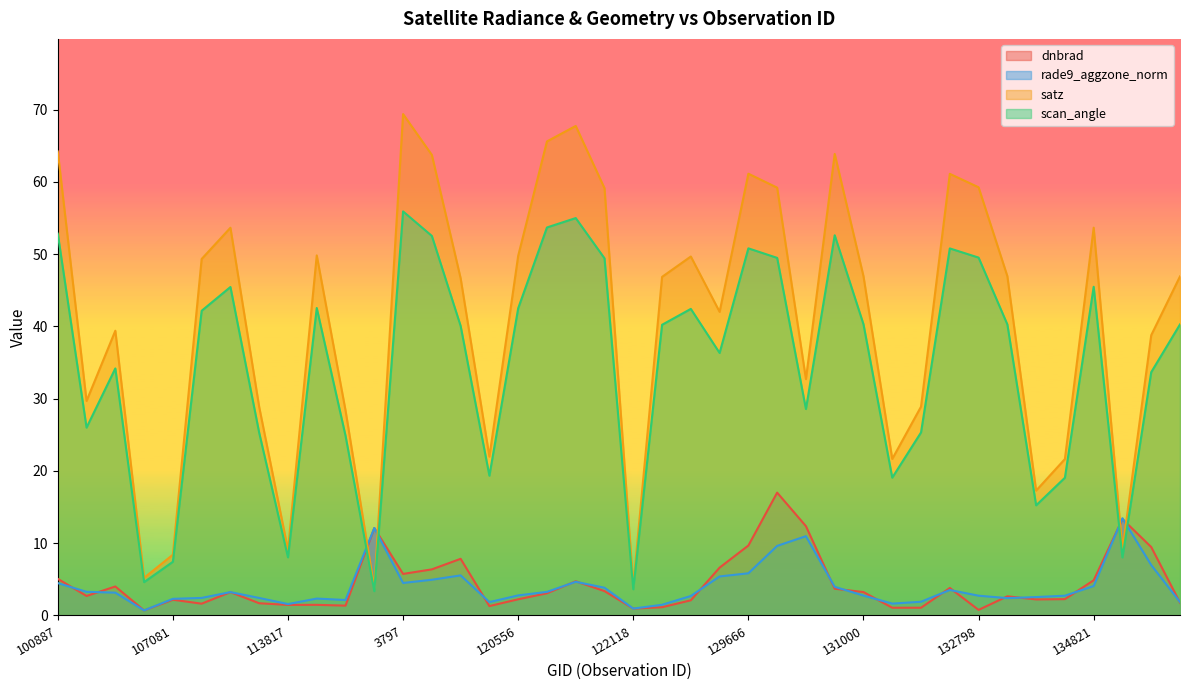

Reading left to right, what are all the values shown in this chart?

dnbrad: 100887=5.1	103720=2.7	104315=4.0	104431=0.7	107081=2.2	109184=1.6	113477=3.2	113644=1.7	113817=1.5	115226=1.5	115591=1.4	119351=12.1	3797=5.8	119873=6.4	120041=7.8	120388=1.3	120556=2.2	3995=3.1	120740=4.7	121771=3.4	122118=0.9	122837=1.1	123366=2.1	124261=6.6	129666=9.7	129872=17.0	130438=12.4	130826=3.7	131000=3.2	131354=1.1	132076=1.1	132606=3.8	132798=0.8	133896=2.6	134076=2.2	134260=2.3	134821=4.9	135187=13.3	135936=9.5	136889=1.8
rade9_aggzone_norm: 100887=4.5	103720=3.3	104315=3.2	104431=0.7	107081=2.3	109184=2.4	113477=3.2	113644=2.4	113817=1.6	115226=2.3	115591=2.1	119351=12.1	3797=4.5	119873=4.9	120041=5.5	120388=1.8	120556=2.8	3995=3.3	120740=4.7	121771=3.8	122118=1.0	122837=1.5	123366=2.7	124261=5.4	129666=5.8	129872=9.6	130438=11.0	130826=4.0	131000=2.8	131354=1.6	132076=1.9	132606=3.5	132798=2.7	133896=2.4	134076=2.5	134260=2.7	134821=4.1	135187=13.5	135936=7.0	136889=1.9
satz: 100887=64.2	103720=29.7	104315=39.4	104431=5.2	107081=8.4	109184=49.3	113477=53.7	113644=28.8	113817=9.1	115226=49.8	115591=28.4	119351=3.8	3797=69.4	119873=63.7	120041=46.7	120388=22.0	120556=49.8	3995=65.6	120740=67.8	121771=59.1	122118=4.1	122837=46.9	123366=49.7	124261=42.0	129666=61.1	129872=59.2	130438=32.7	130826=63.9	131000=47.0	131354=21.7	132076=28.9	132606=61.1	132798=59.3	133896=47.0	134076=17.3	134260=21.6	134821=53.7	135187=9.1	135936=38.8	136889=46.9
scan_angle: 100887=52.8	103720=26.0	104315=34.2	104431=4.6	107081=7.4	109184=42.2	113477=45.5	113644=25.3	113817=8.0	115226=42.5	115591=24.9	119351=3.4	3797=55.9	119873=52.5	120041=40.1	120388=19.3	120556=42.5	3995=53.7	120740=55.0	121771=49.4	122118=3.6	122837=40.2	123366=42.4	124261=36.3	129666=50.8	129872=49.5	130438=28.6	130826=52.6	131000=40.3	131354=19.1	132076=25.3	132606=50.8	132798=49.5	133896=40.3	134076=15.2	134260=19.1	134821=45.5	135187=8.0	135936=33.7	136889=40.3